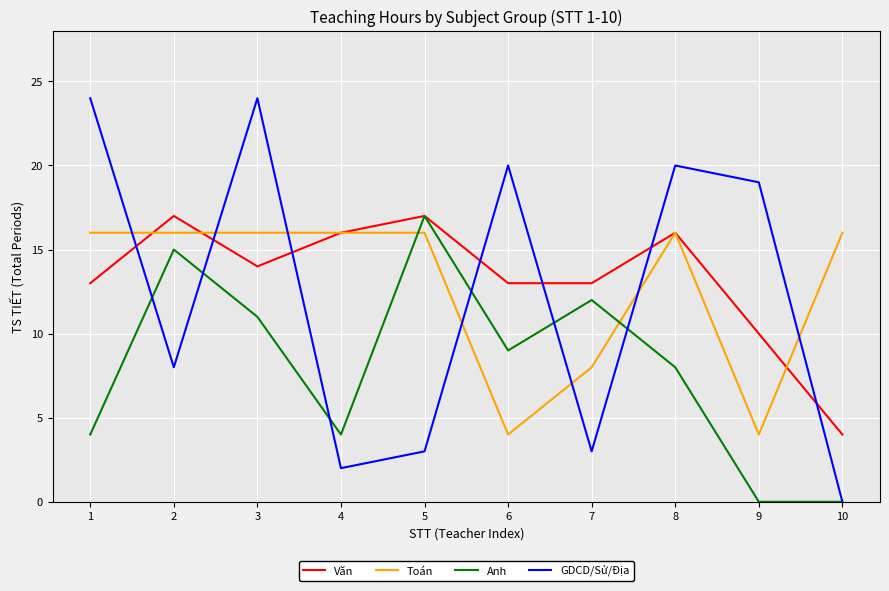

Which series ends up on top after the final intersection of Anh and Toán?

Toán